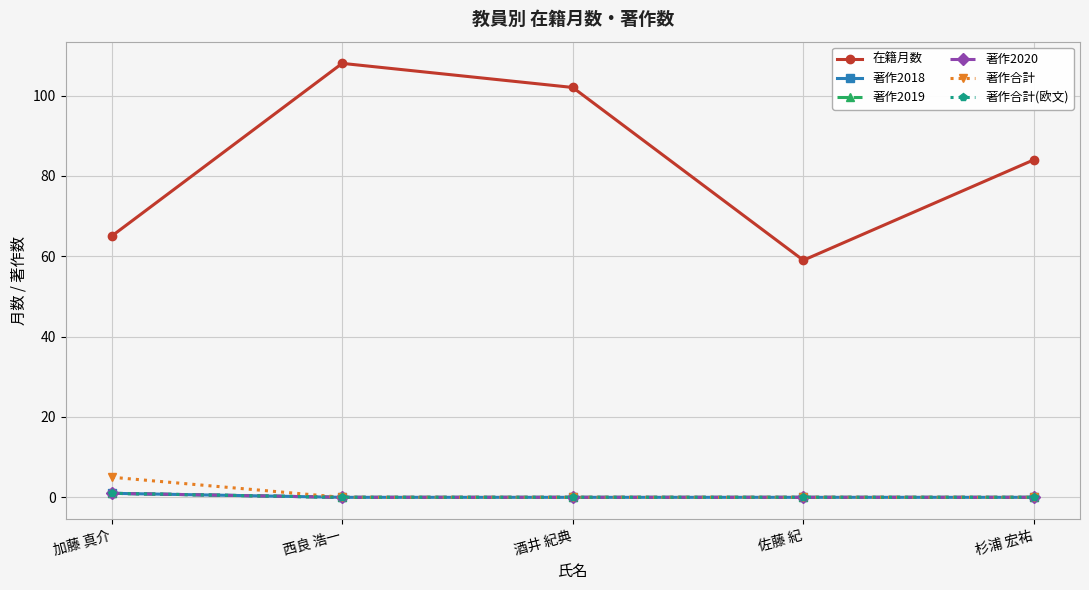

At 杉浦 宏祐, list the series in order from smallest to largest.

著作2018, 著作2019, 著作2020, 著作合計, 著作合計(欧文), 在籍月数